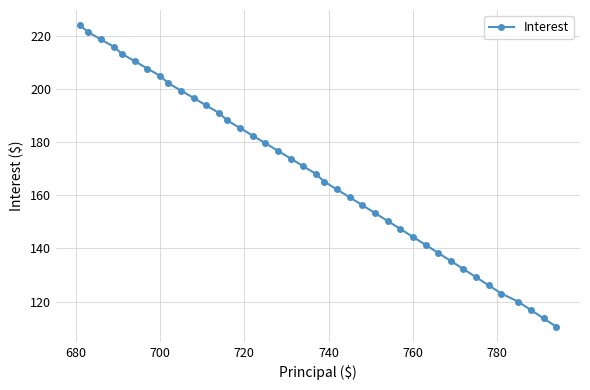

What is the value of the 25th point from the left?

156.2